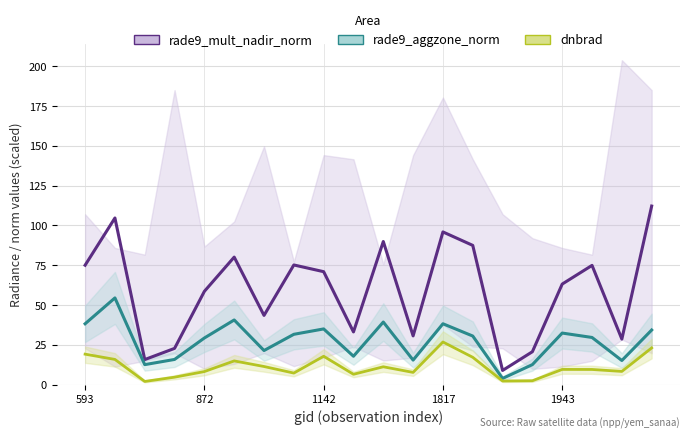

How many interior local peaks does the dnbrad series have?

5